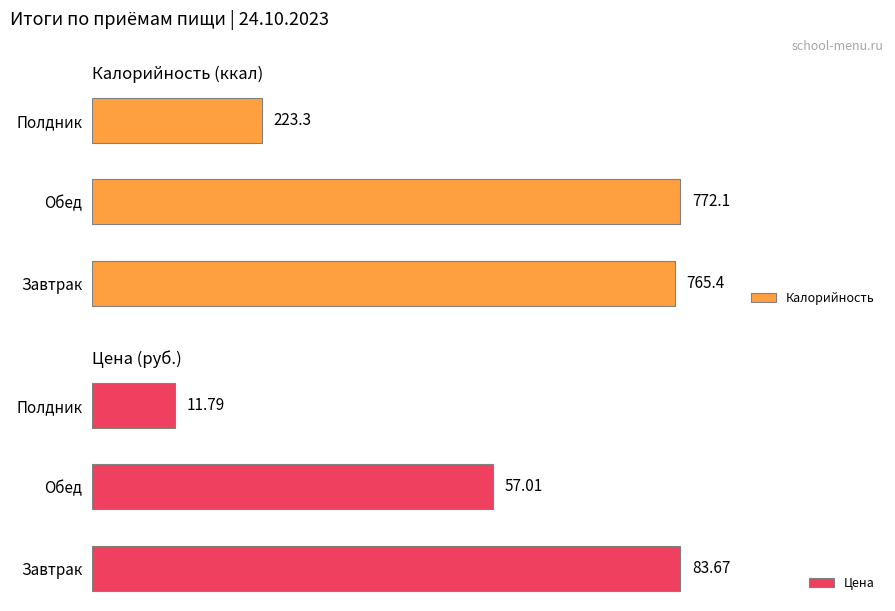

What is the difference between the maximum and second lowest values in the Цена series?

26.7